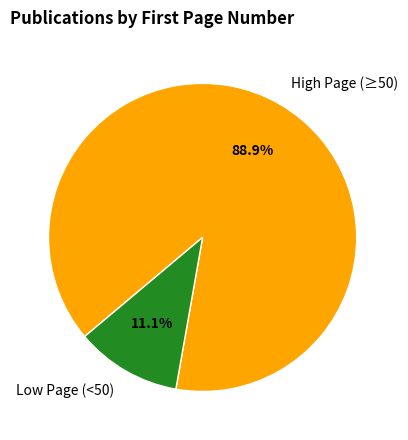

What is the largest slice in the pie chart?

High Page (≥50)